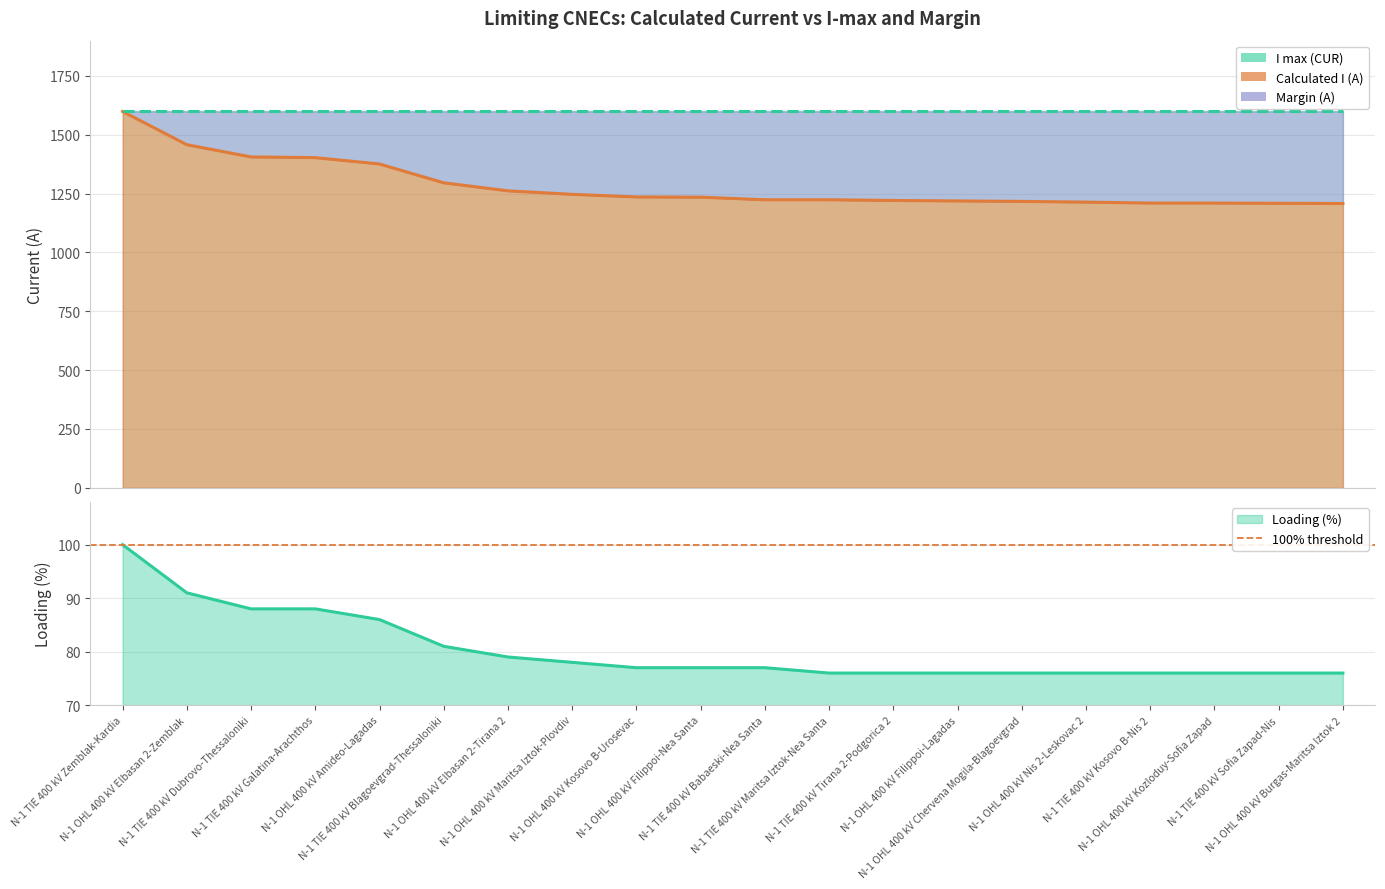

List the labels in order of value, smallest first.

N-1 OHL 400 kV Burgas-Maritsa Iztok 2, N-1 TIE 400 kV Sofia Zapad-Nis, N-1 TIE 400 kV Kosovo B-Nis 2, N-1 OHL 400 kV Kozloduy-Sofia Zapad, N-1 OHL 400 kV Nis 2-Leskovac 2, N-1 OHL 400 kV Chervena Mogila-Blagoevgrad, N-1 OHL 400 kV Filippoi-Lagadas, N-1 TIE 400 kV Tirana 2-Podgorica 2, N-1 TIE 400 kV Babaeski-Nea Santa, N-1 TIE 400 kV Maritsa Iztok-Nea Santa, N-1 OHL 400 kV Filippoi-Nea Santa, N-1 OHL 400 kV Kosovo B-Urosevac, N-1 OHL 400 kV Maritsa Iztok-Plovdiv, N-1 OHL 400 kV Elbasan 2-Tirana 2, N-1 TIE 400 kV Blagoevgrad-Thessaloniki, N-1 OHL 400 kV Amideo-Lagadas, N-1 TIE 400 kV Galatina-Arachthos, N-1 TIE 400 kV Dubrovo-Thessaloniki, N-1 OHL 400 kV Elbasan 2-Zemblak, N-1 TIE 400 kV Zemblak-Kardia